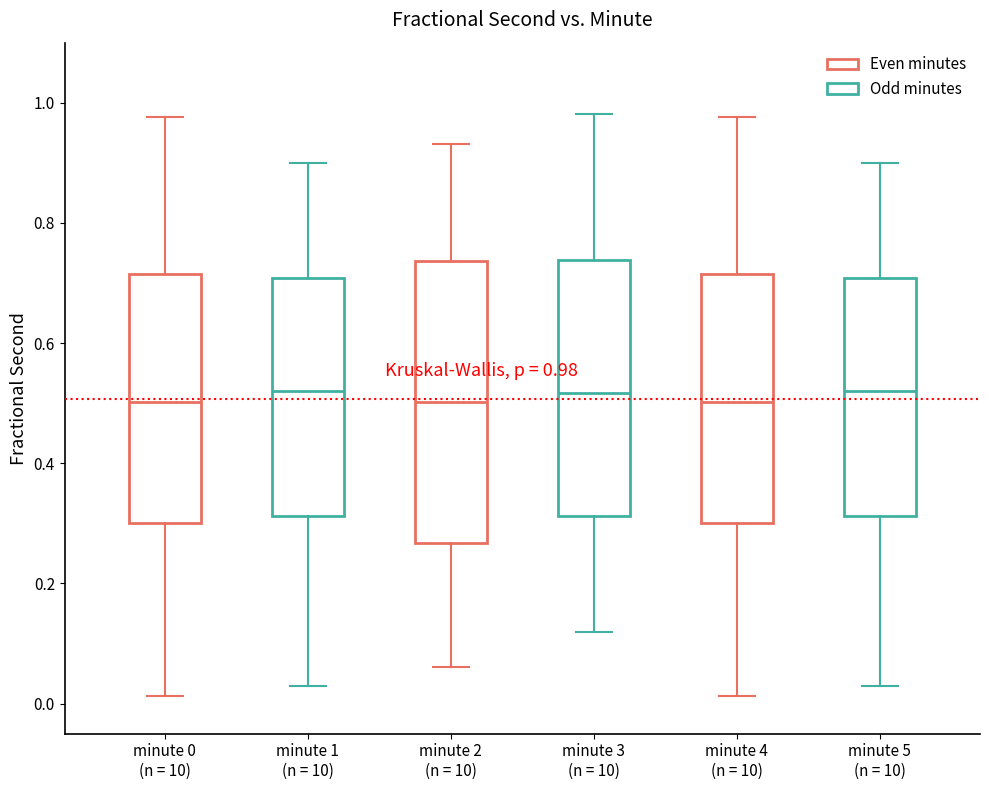

Which box is the tallest, from its lower edge to its upper edge?

minute 2 (n = 10)